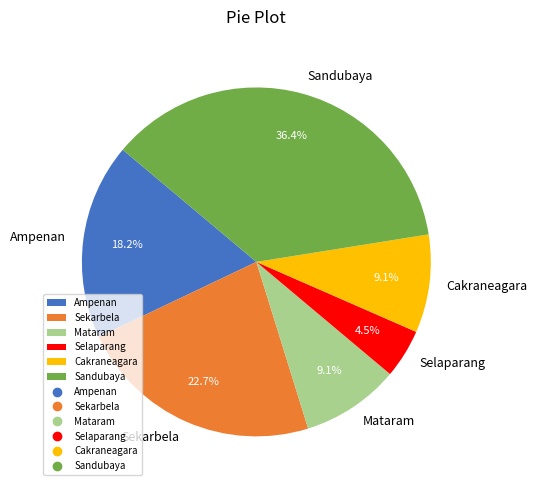

What is the ratio of the value at Sandubaya to the value at Sekarbela?

1.6